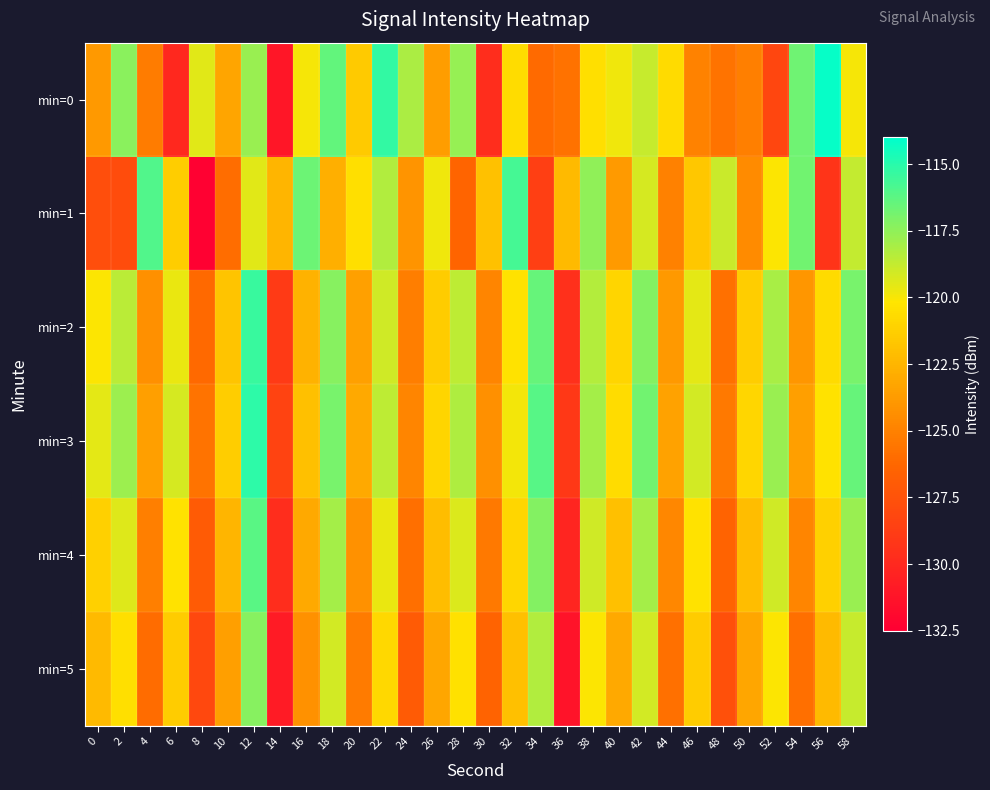

At which category is the sum across all series the highest?

12